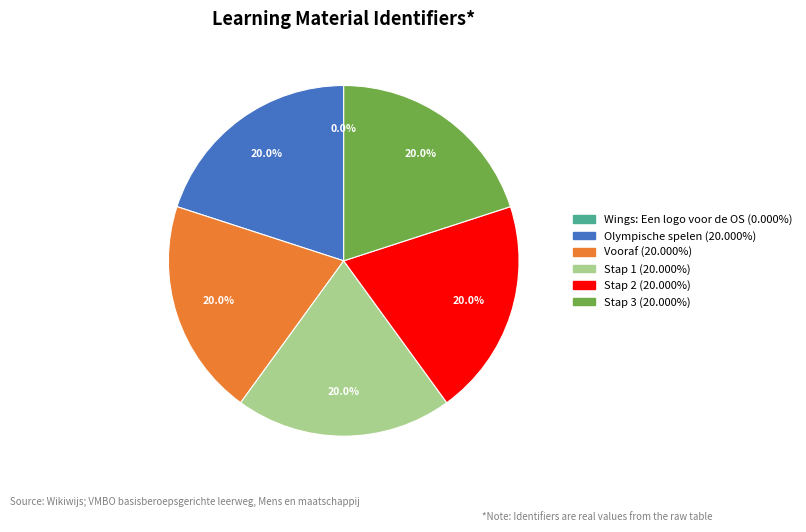

Does any single category account for the majority?

No